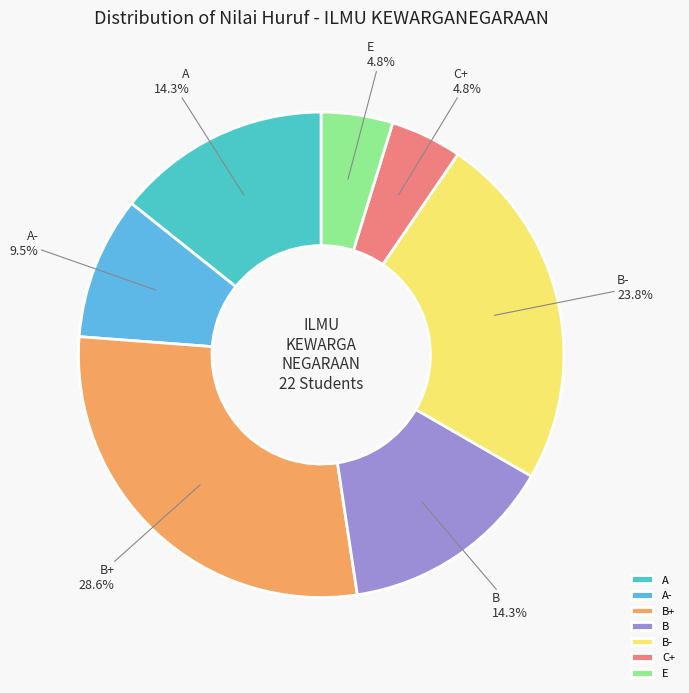

To the nearest percent, what is the difference between the B+ and E slice percentages?

24%